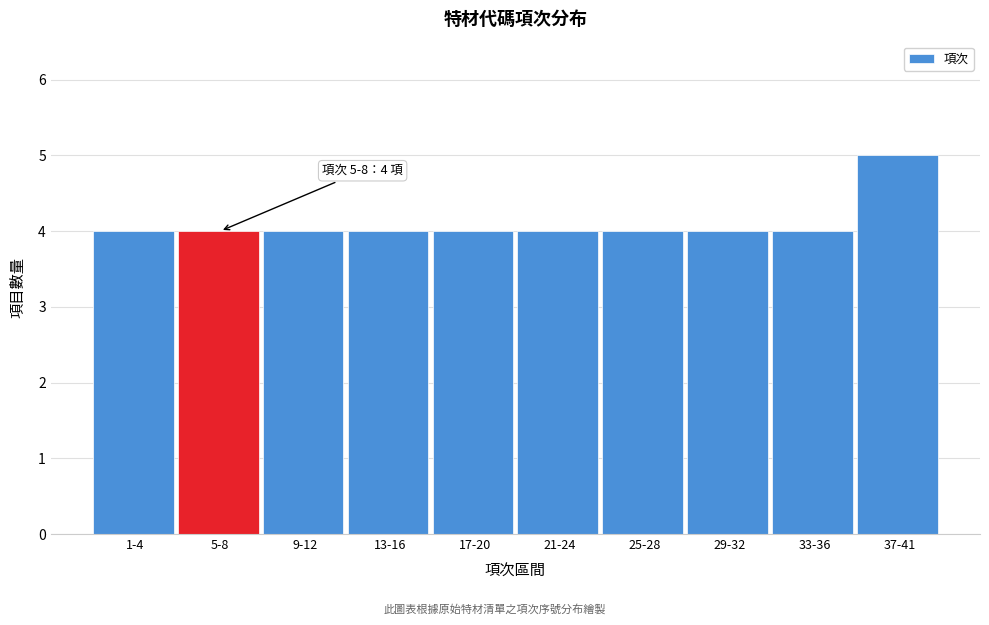

Reading right to left, list all the values displayed in this chart.

5	4	4	4	4	4	4	4	4	4